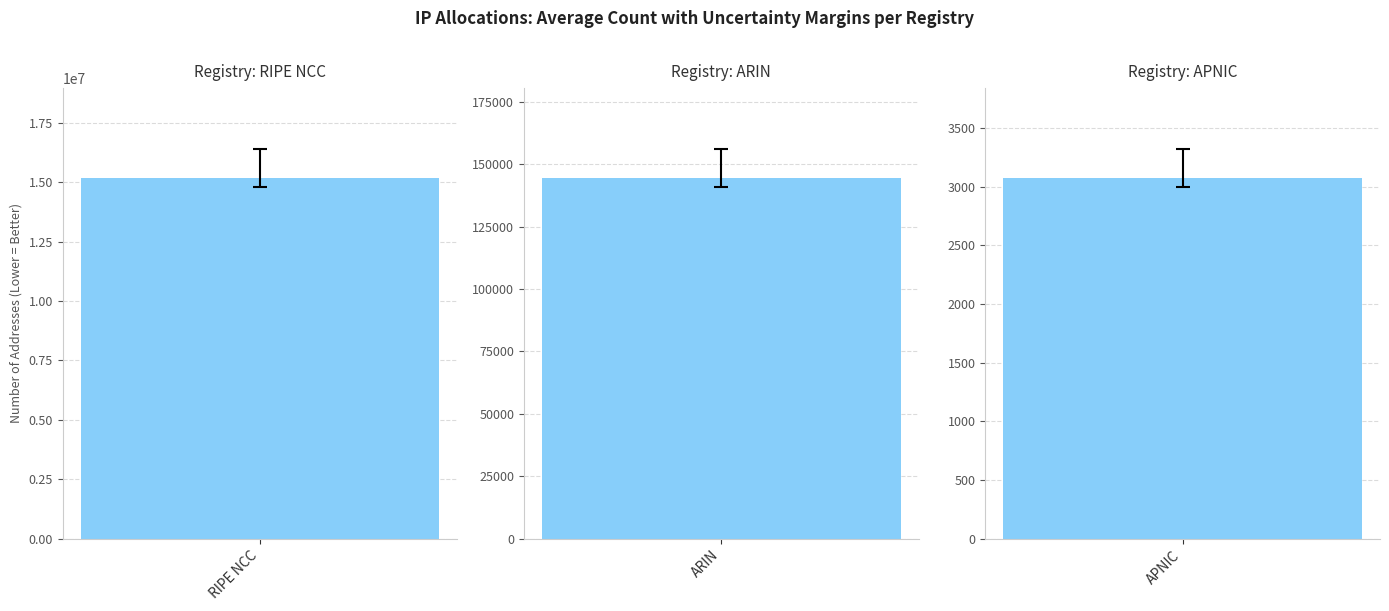

At which label is the value closest to 7587456?

ARIN